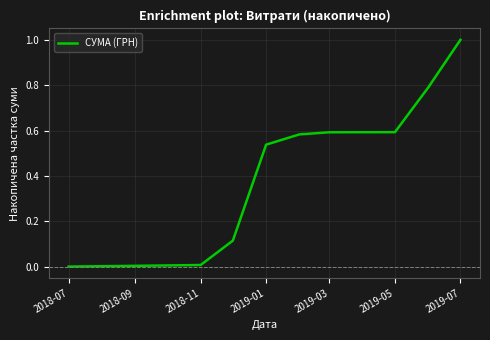

What is the maximum value shown in the chart?

1.0